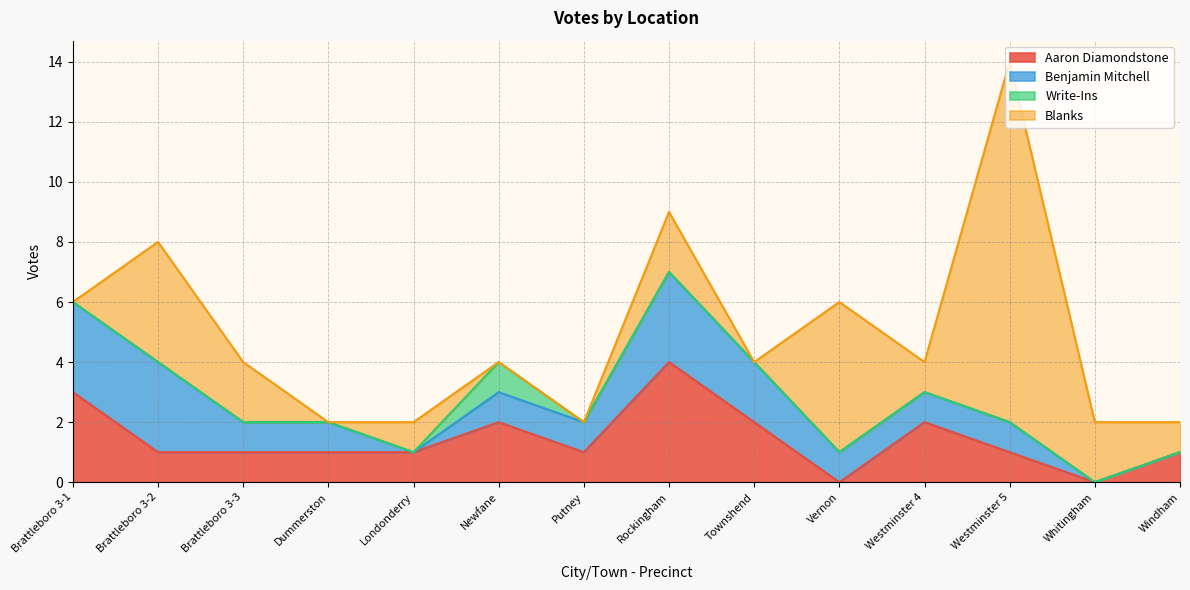

True or false: Benjamin Mitchell has more than 1 points higher than both neighbors.

False